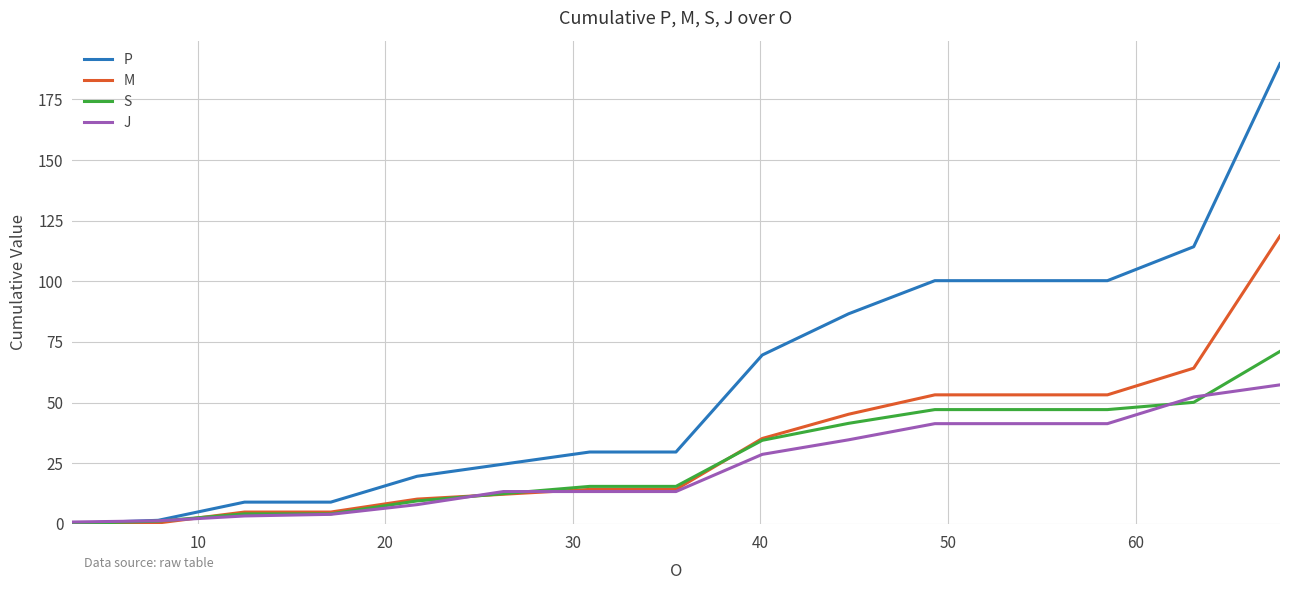

List the series in order of their peak value, highest first.

P, M, S, J